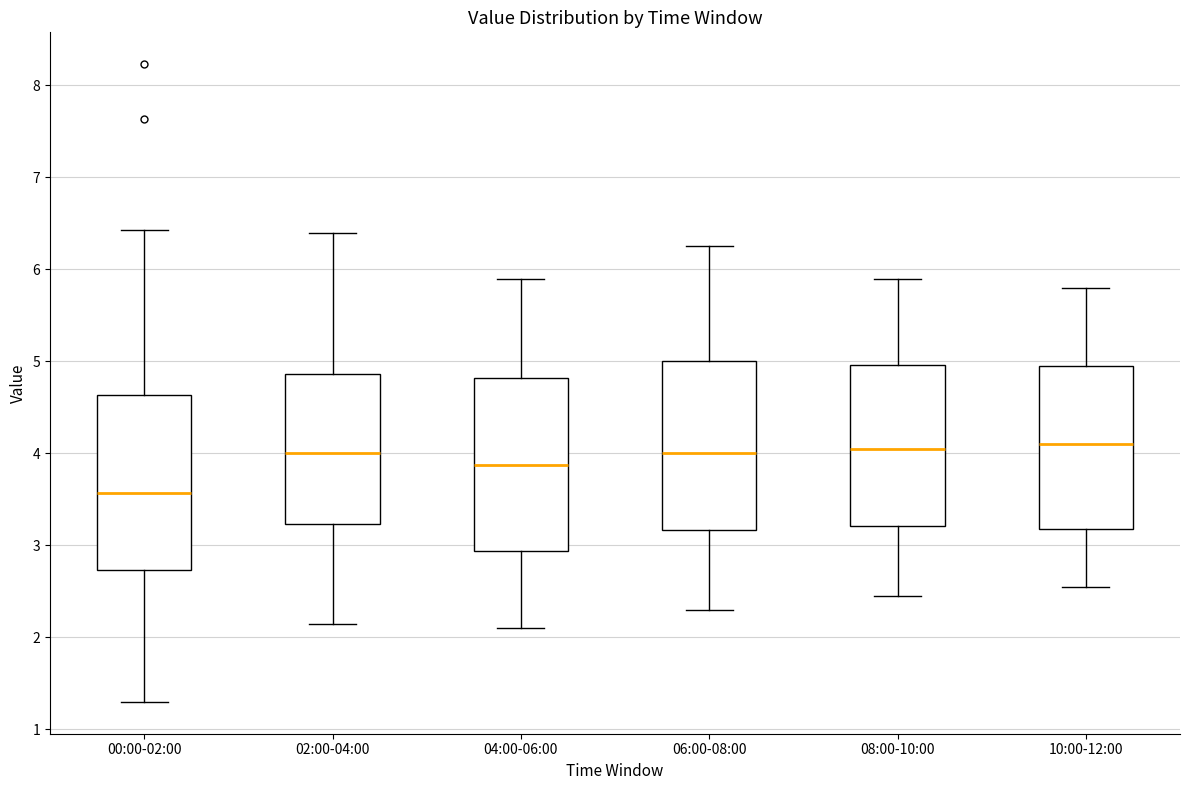

Which box has the lowest median line?

00:00-02:00